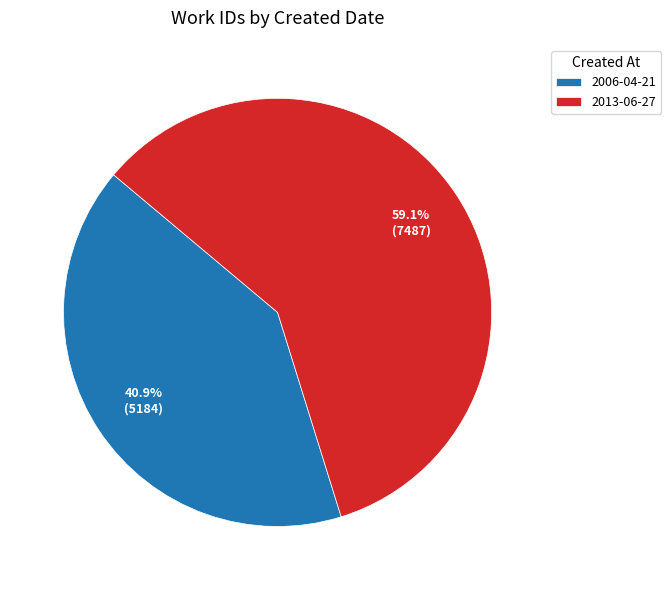

What is the largest slice in the pie chart?

2013-06-27